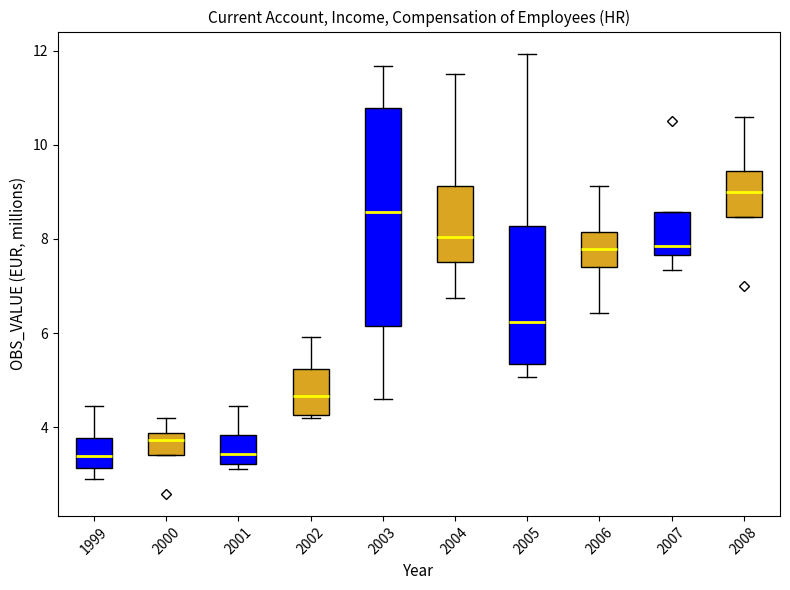

Which box has the highest median line?

2008